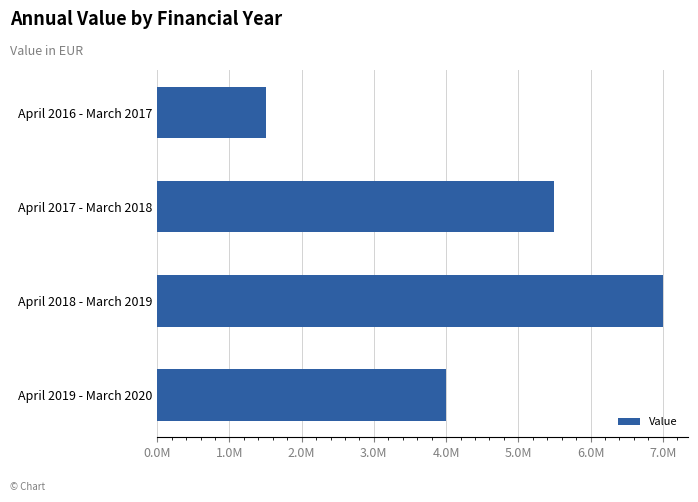

List the labels in order of value, largest first.

April 2018 - March 2019, April 2017 - March 2018, April 2019 - March 2020, April 2016 - March 2017